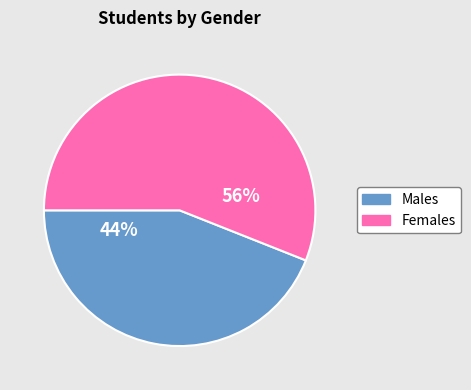

To the nearest percent, what is the difference between the largest and smallest slice percentages?

12%